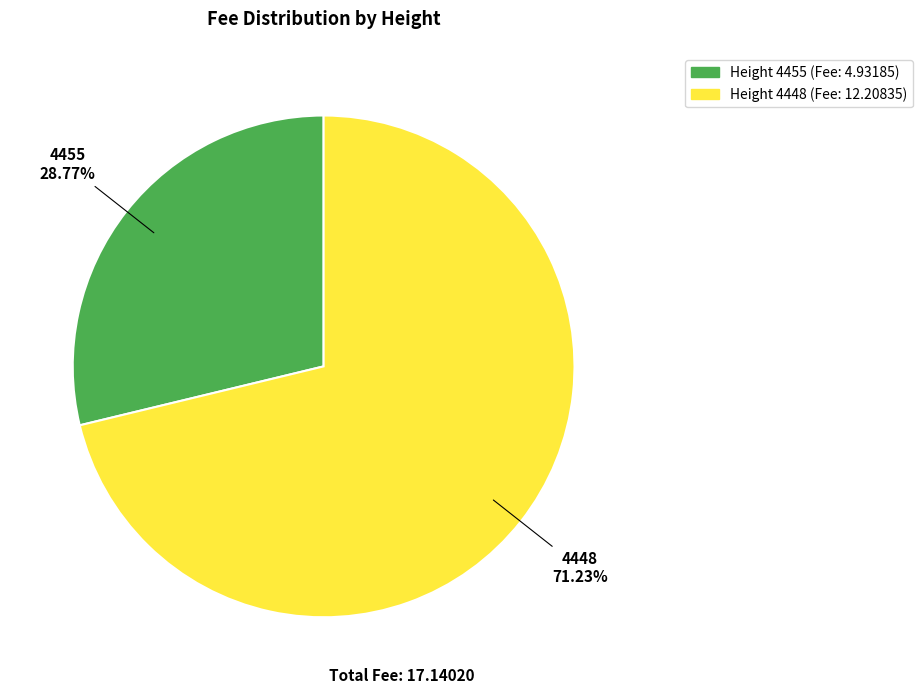

Is there a majority slice in this chart?

Yes